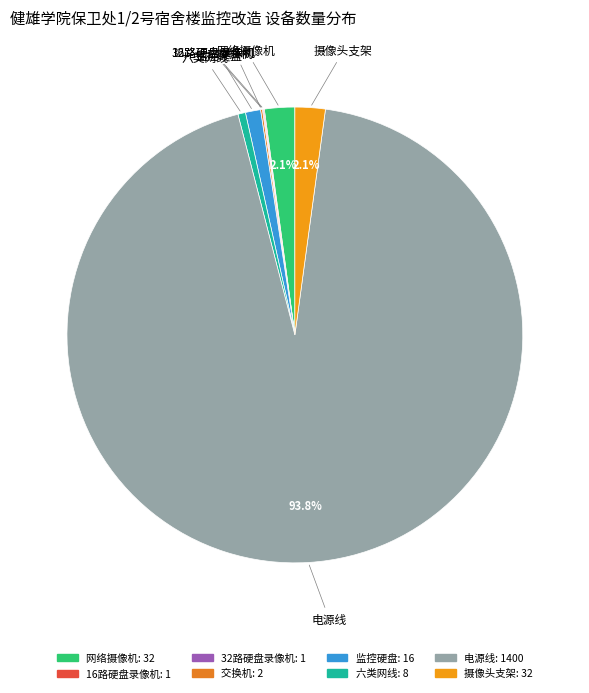

Which category accounts for the majority?

电源线